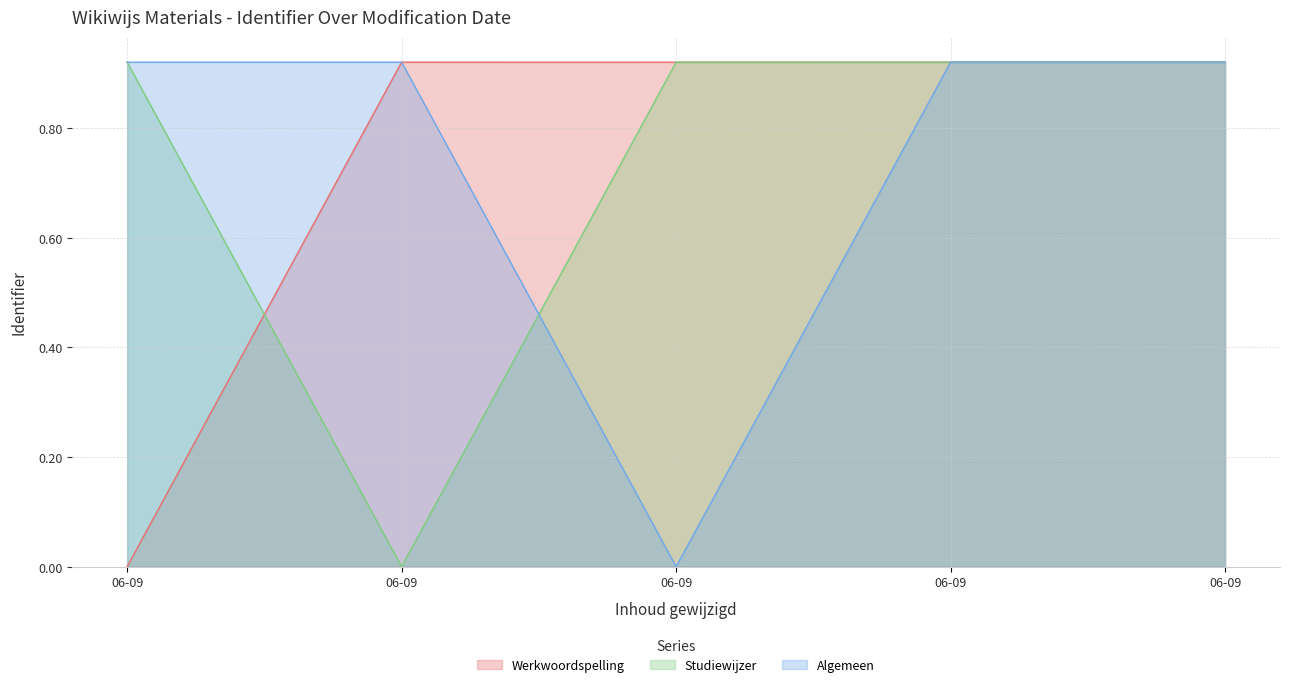

True or false: Studiewijzer has a value of 0.9 at 06-09.

True